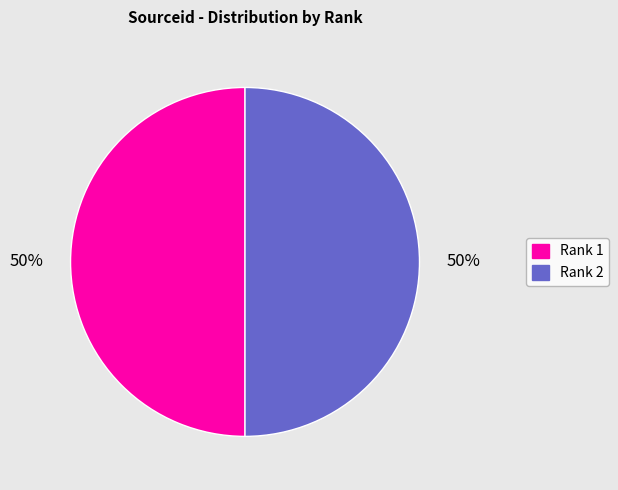

Is it true that Rank 1 is 50% of the pie?

True